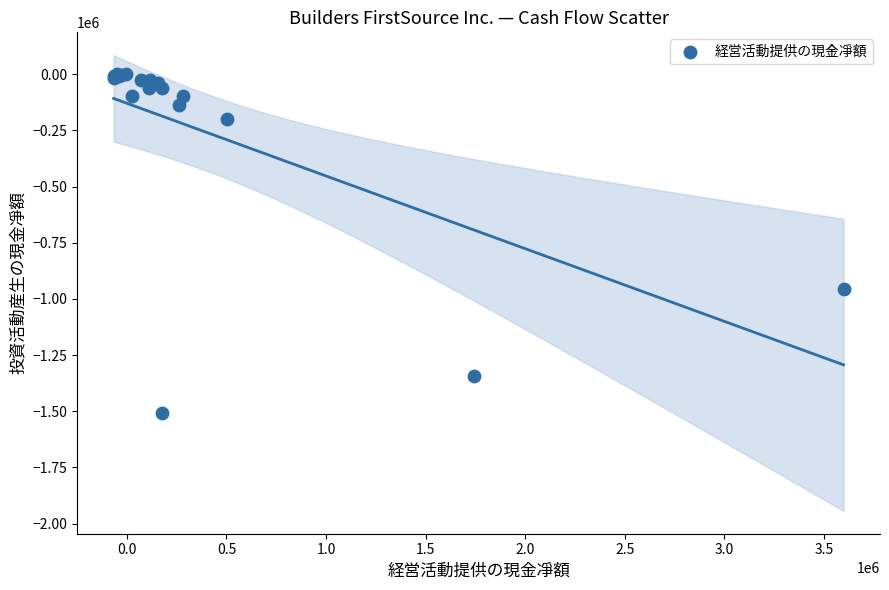

What Y value in the scatter plot is closest to -753738?

-957479